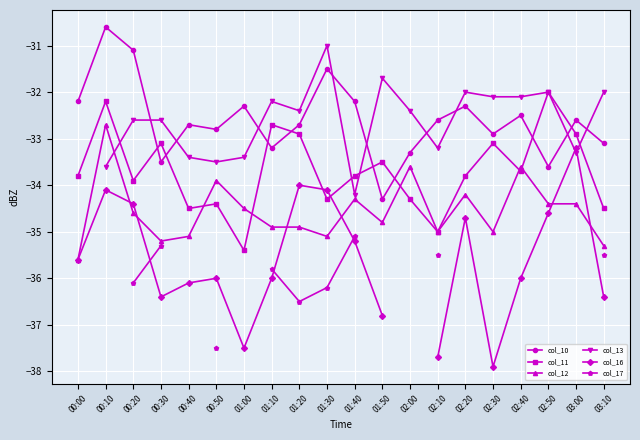

At which label is col_16 closest to -35?

01:40